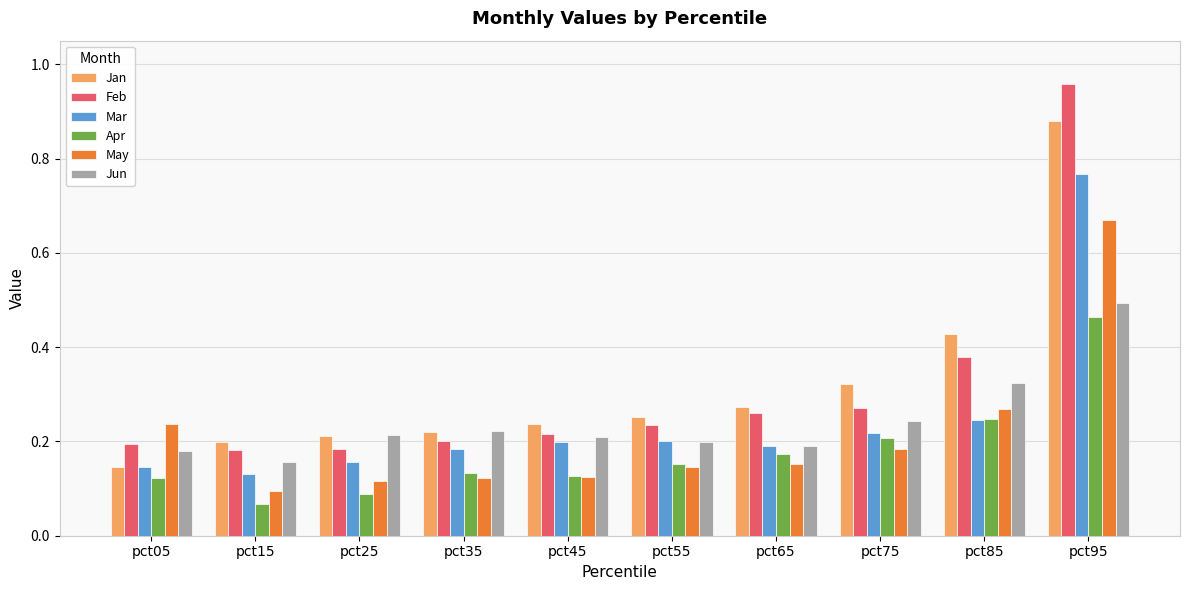

At which label does Apr reach its minimum?

pct15